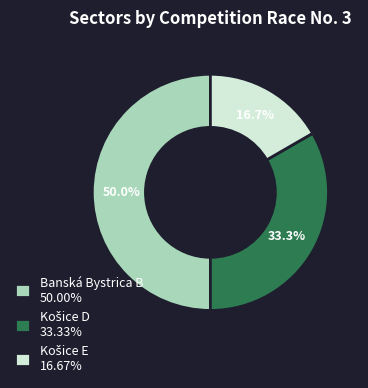

How much of the chart is everything except Banská Bystrica B 50.00%?

50.0%